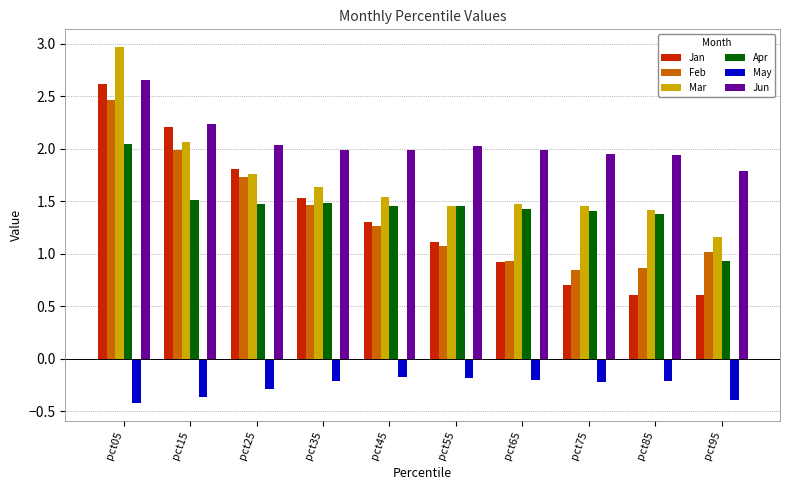

True or false: Mar has a value of 2.4 at pct35.

False